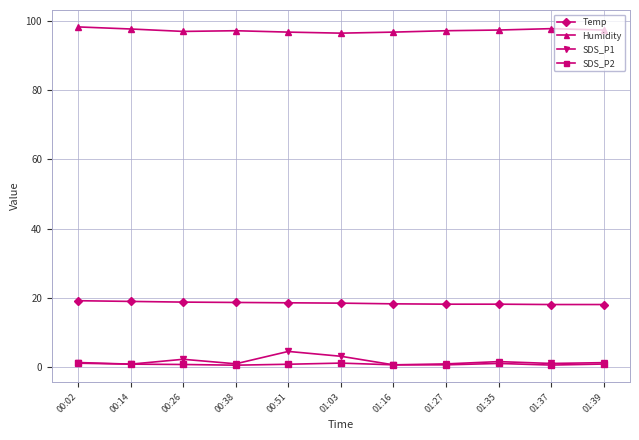

Is the value of Temp at 01:27 greater than the value of SDS_P1 at 00:14?

Yes